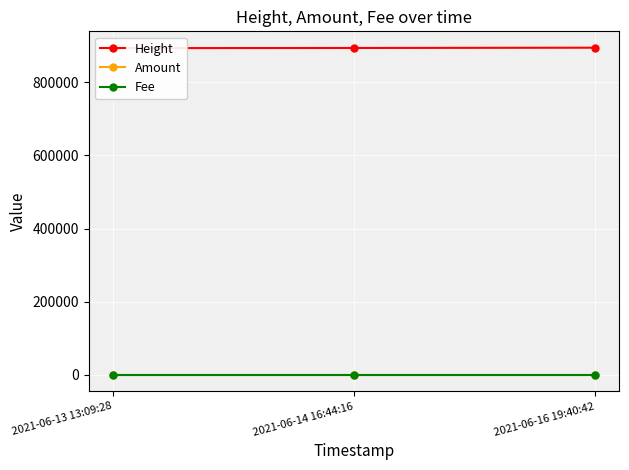

Reading right to left, what are all the values shown in this chart?

Height: 894648.0	893885.0	893470.0
Amount: 0.0	0.0	0.0
Fee: 0.0	0.0	0.0